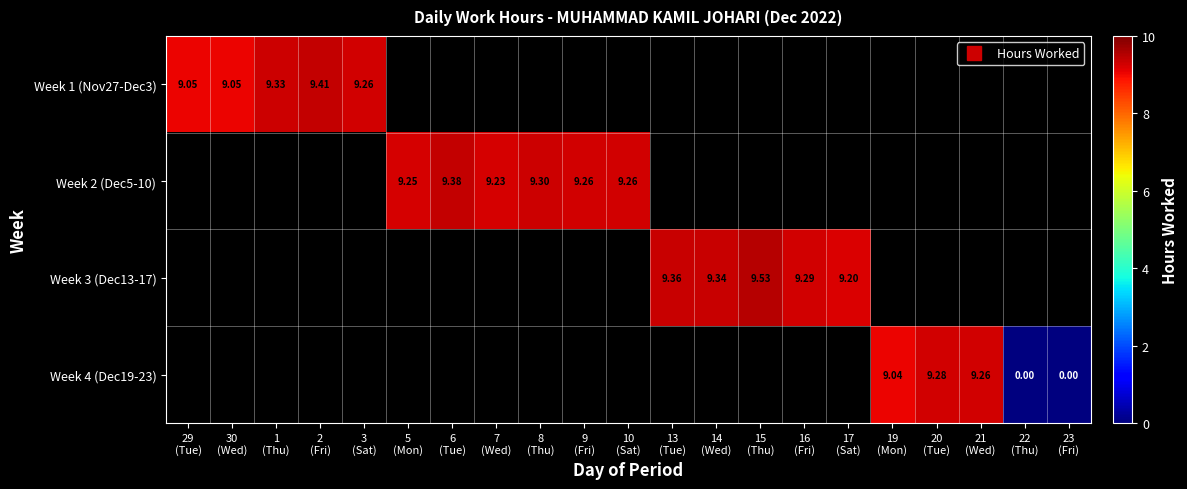

How many values in Week 3 (Dec13-17) are above zero?

5